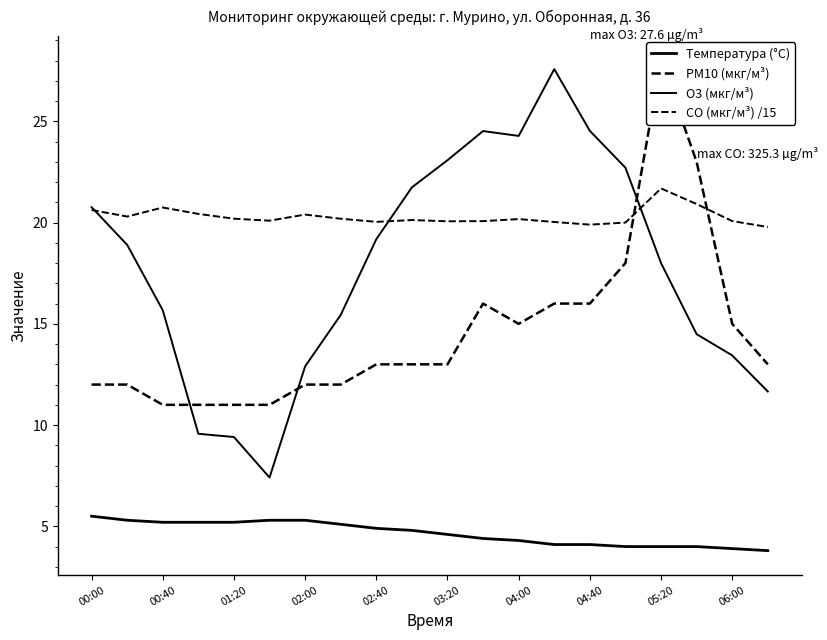

True or false: PM10 (мкг/м³) and Температура (°C) intersect in this chart.

False